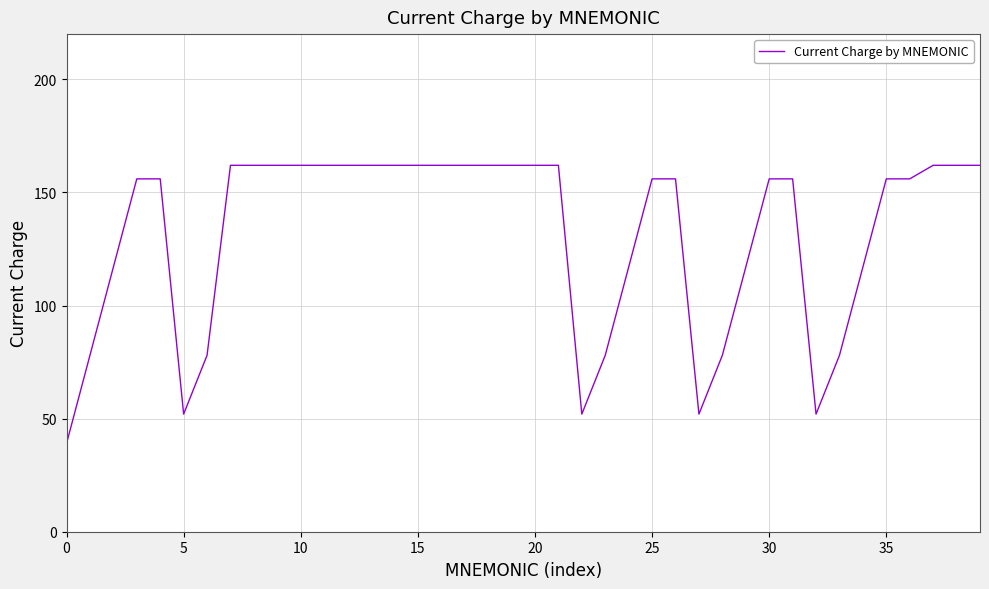

What is the difference between the maximum and minimum values?

123